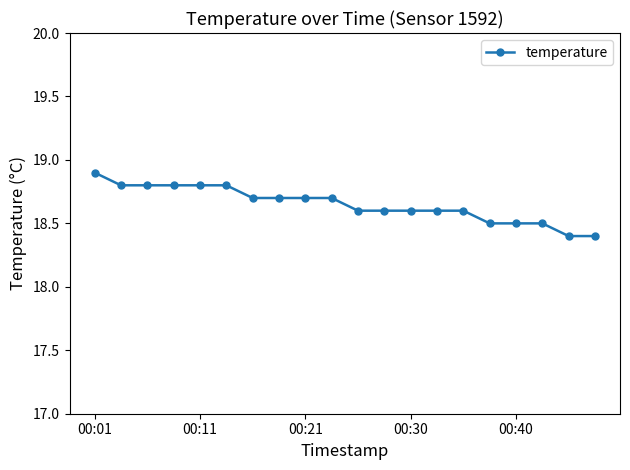

What is the smallest value displayed?

18.4